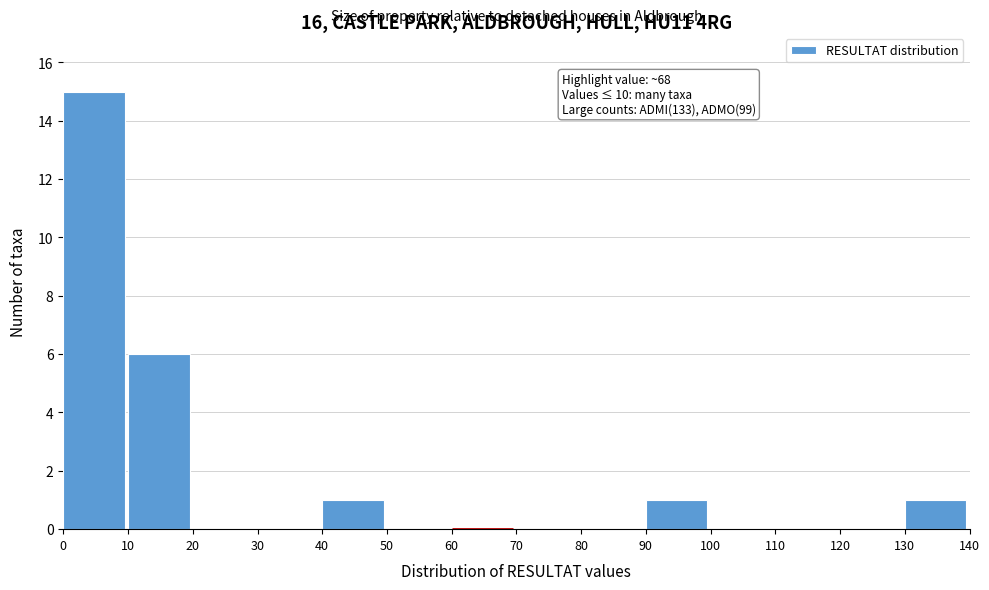

Which range on the x-axis has the tallest bar?

0 to 10